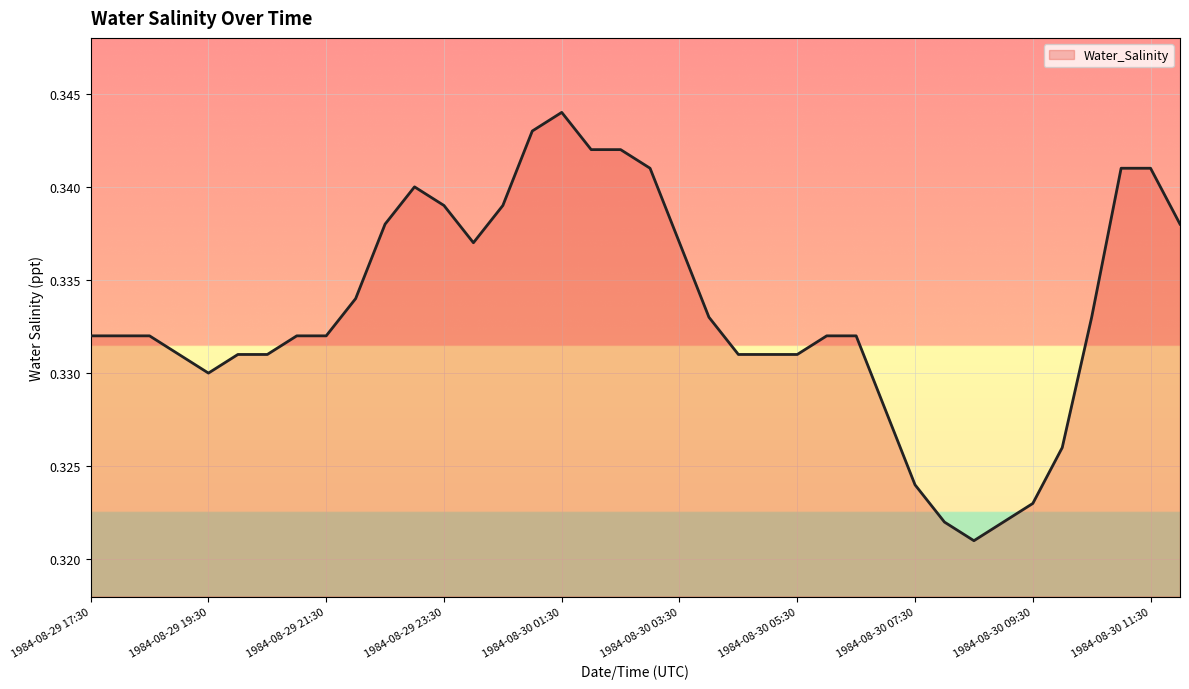

What is the average value?

0.3